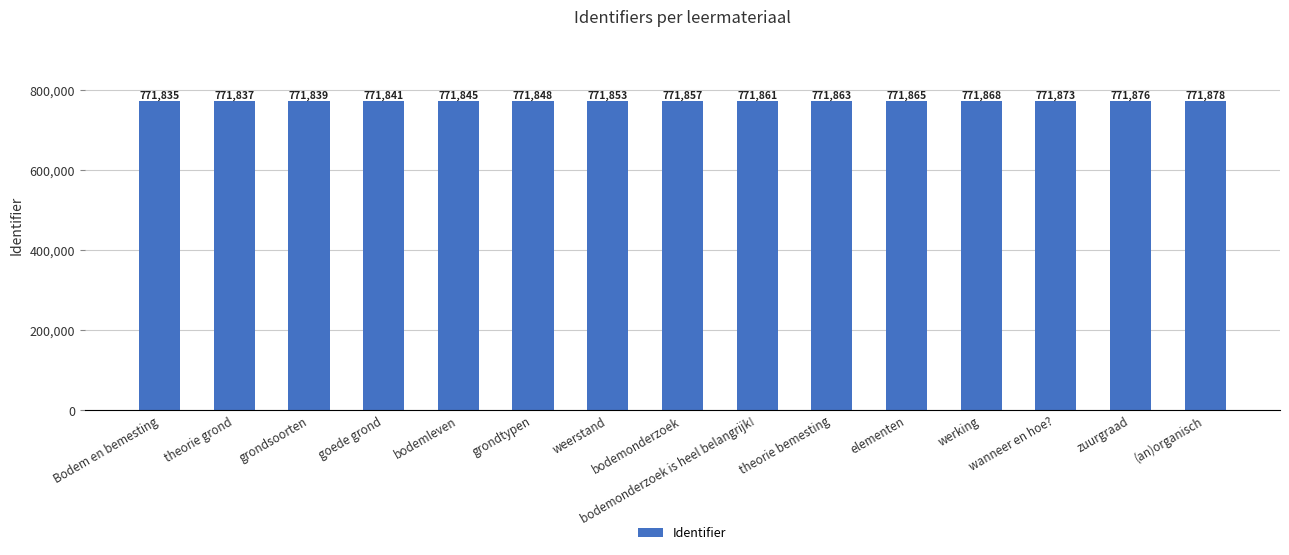

What is the smallest value displayed?

771835